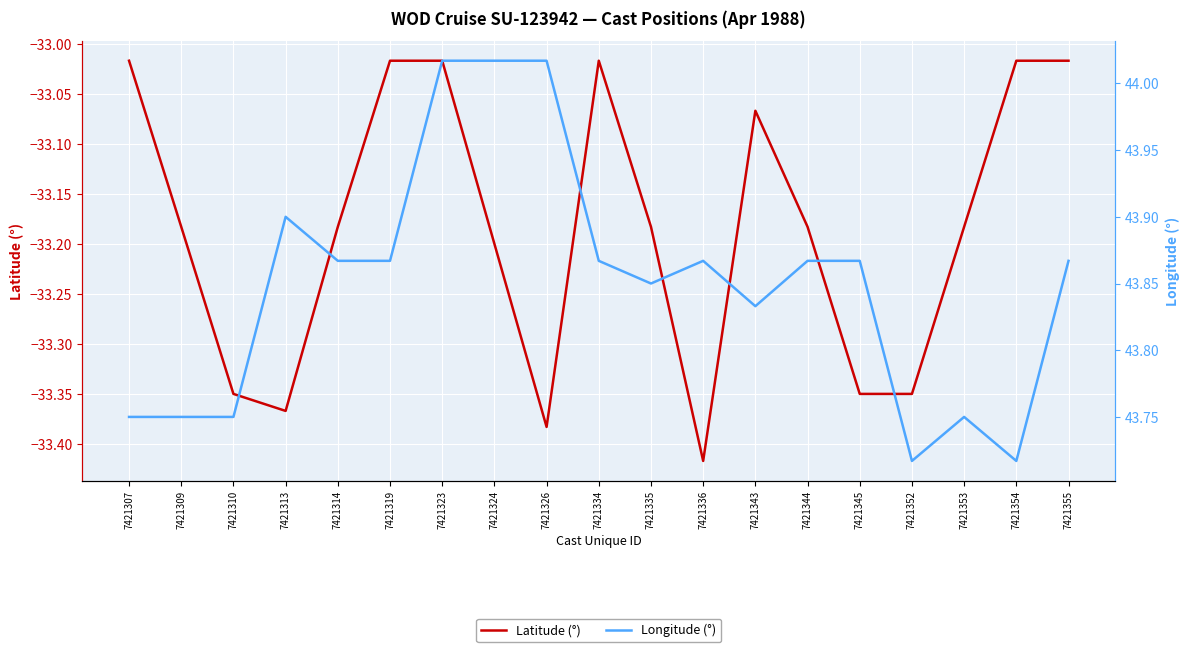

What is the difference between the highest and lowest values at 7421345?

77.2